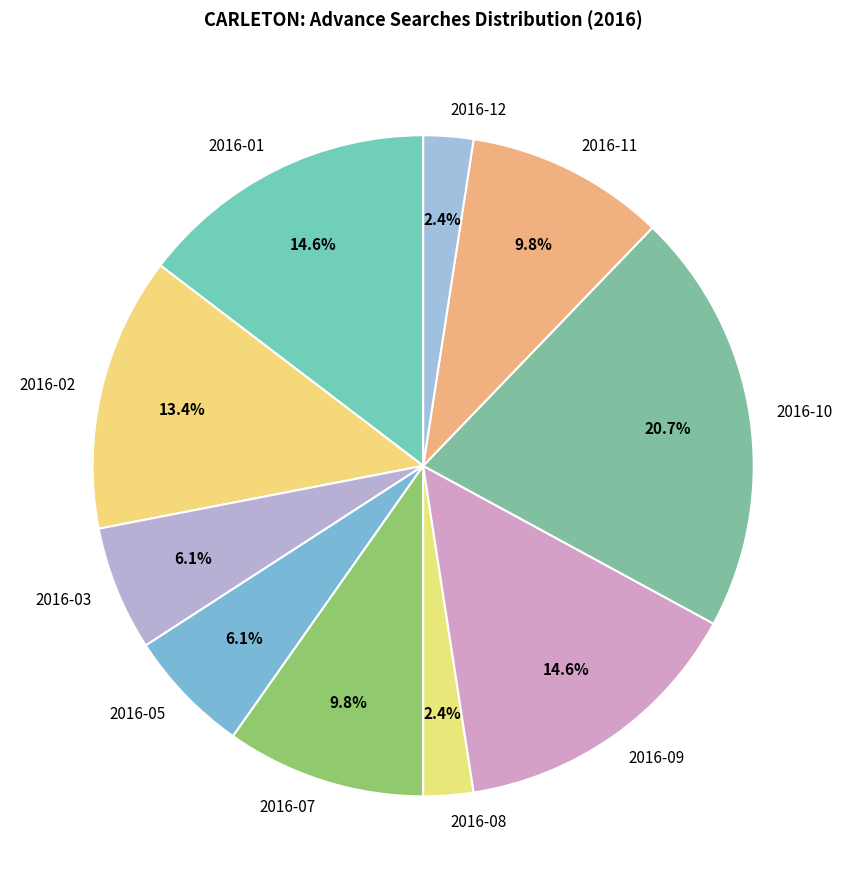

What percentage do 2016-01 and 2016-03 together represent?

20.7%